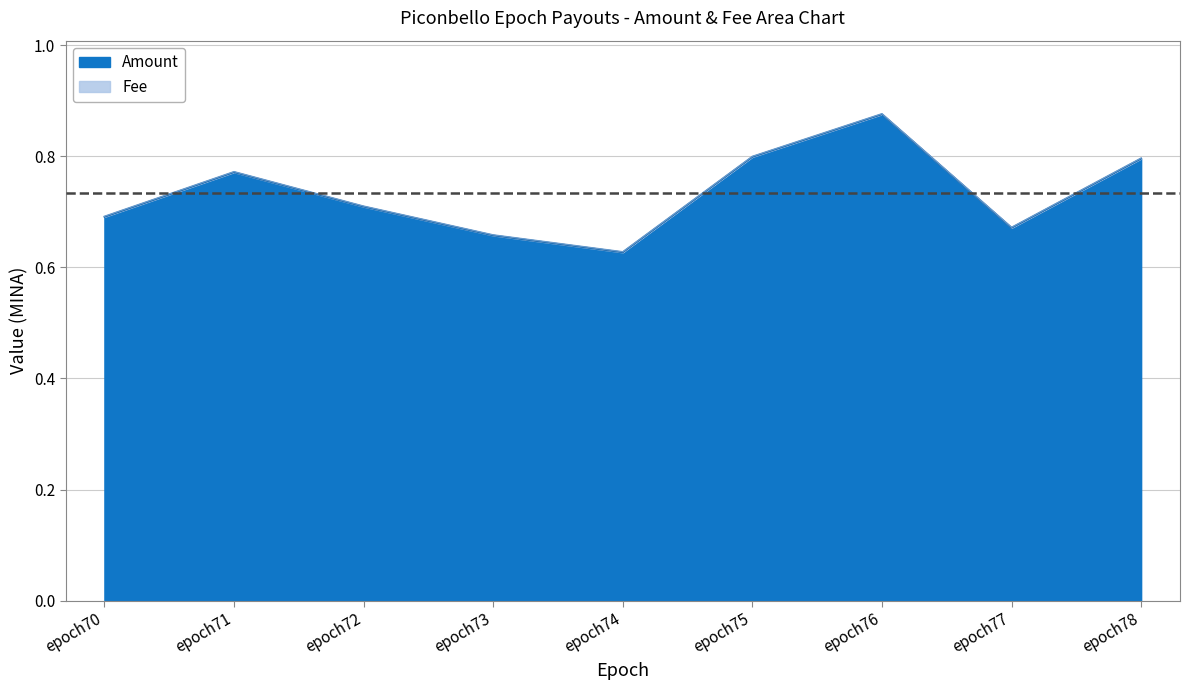

The chart shows a value of 0.6 at epoch74. True or false?

True